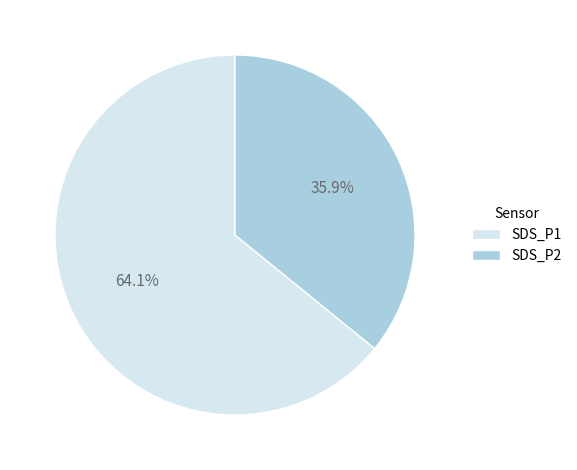

Does SDS_P2 account for over 50% of the chart?

No